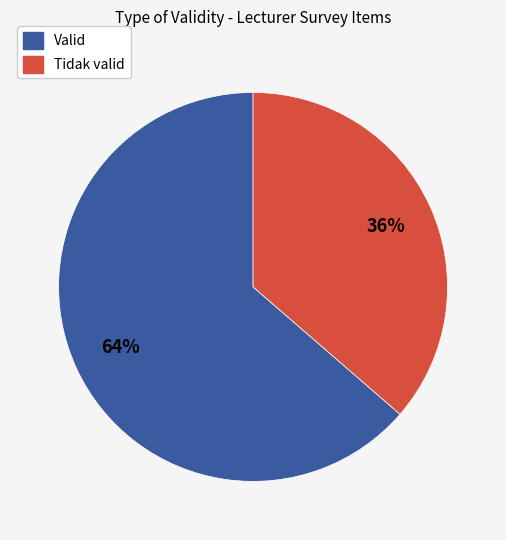

What percentage is the Tidak valid slice, to the nearest percent?

36%